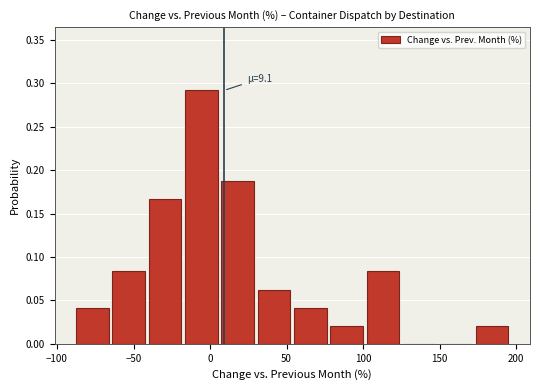

Over which range of the x-axis is the bar tallest?

-15 to 5